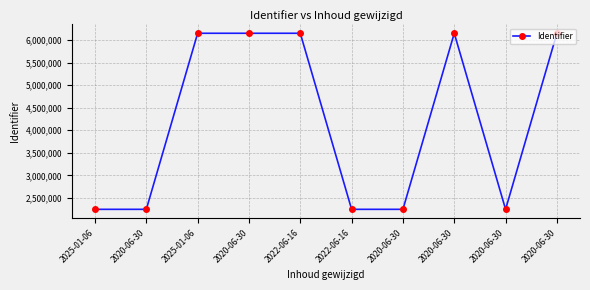

How many data points are less than 6147381?

5